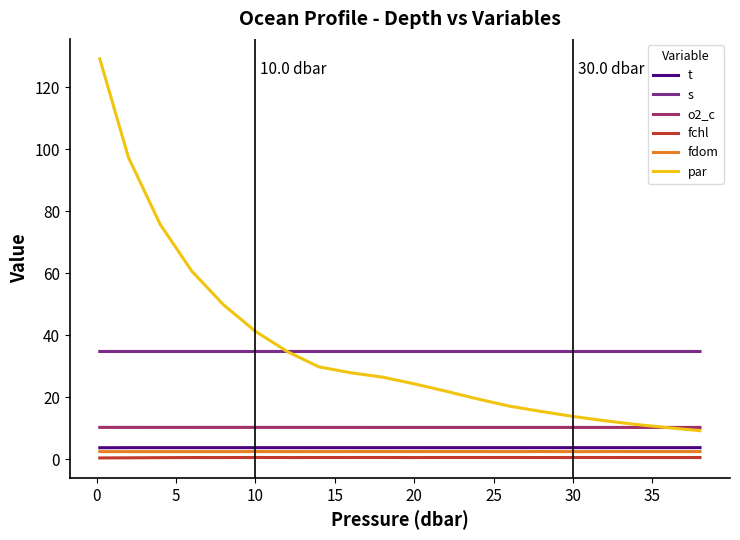

What is the minimum value for t?

3.7